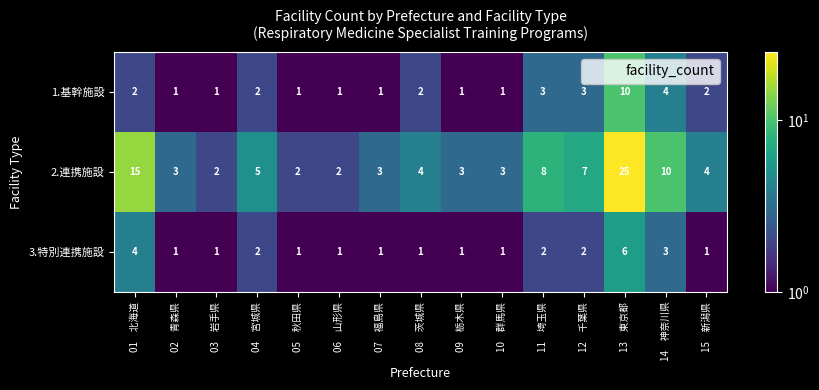

Is the value of 1.基幹施設 at 11　埼玉県 greater than the value of 3.特別連携施設 at 10　群馬県?

Yes